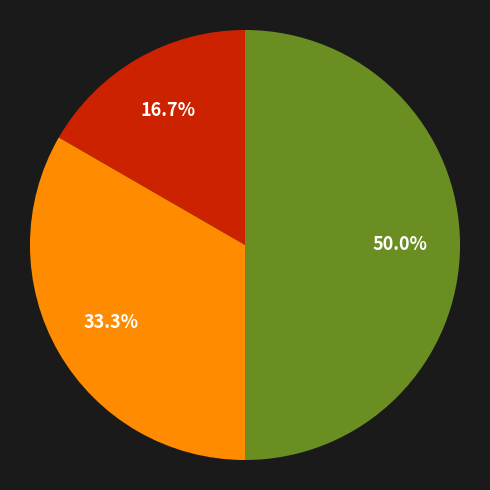

Which slice is the smallest?

Основне місце роботи